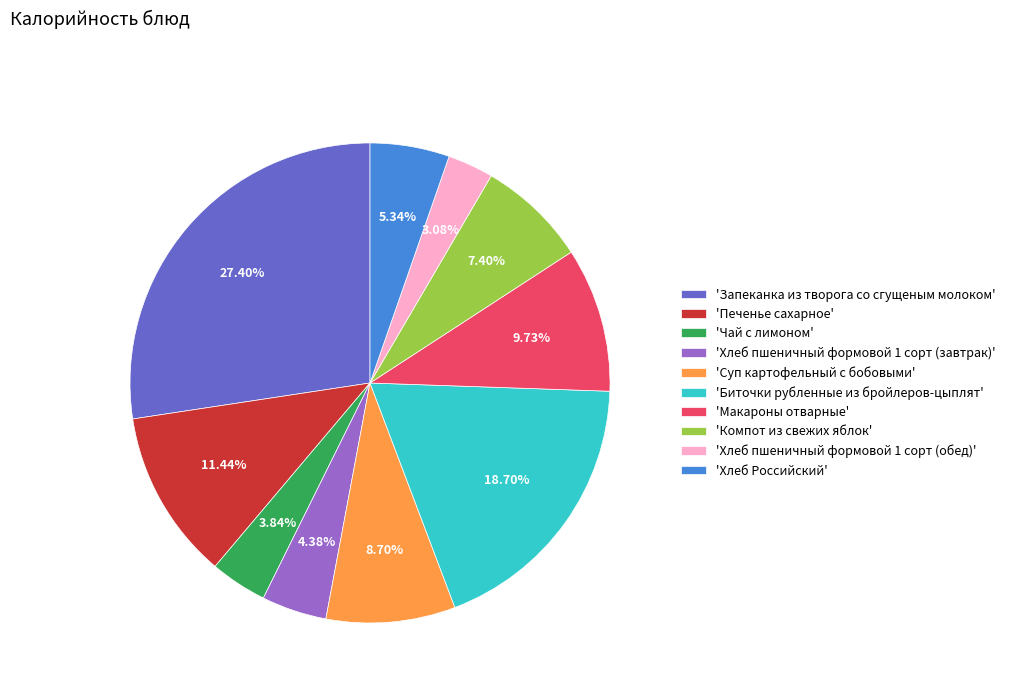

Which has a higher value, 'Биточки рубленные из бройлеров-цыплят' or 'Хлеб пшеничный формовой 1 сорт (обед)'?

'Биточки рубленные из бройлеров-цыплят'